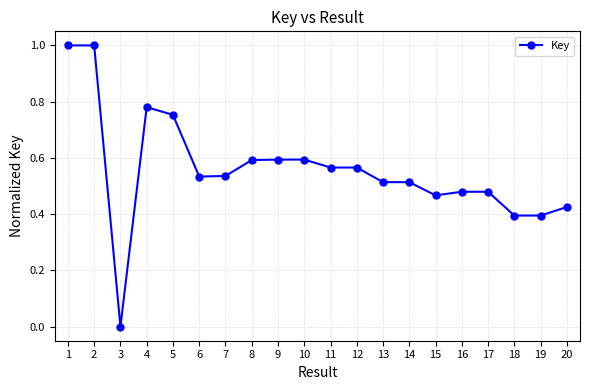

How many distinct data groups are displayed?

1